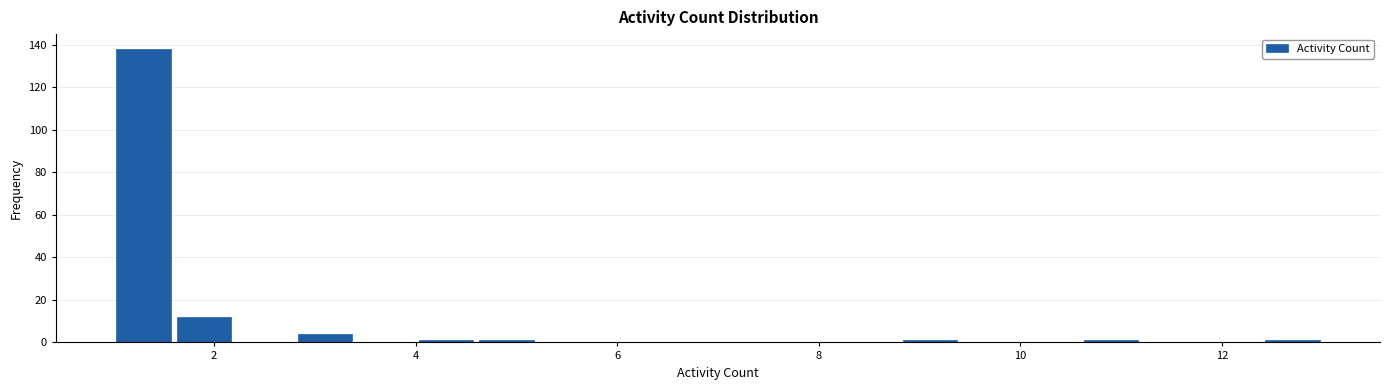

Read against the x-axis, roughly where is the centre of the tallest bar?

1.4